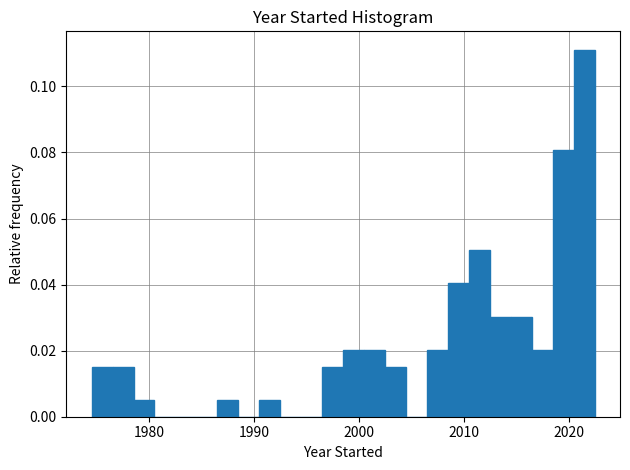

Read against the x-axis, roughly where is the centre of the tallest bar?

2022